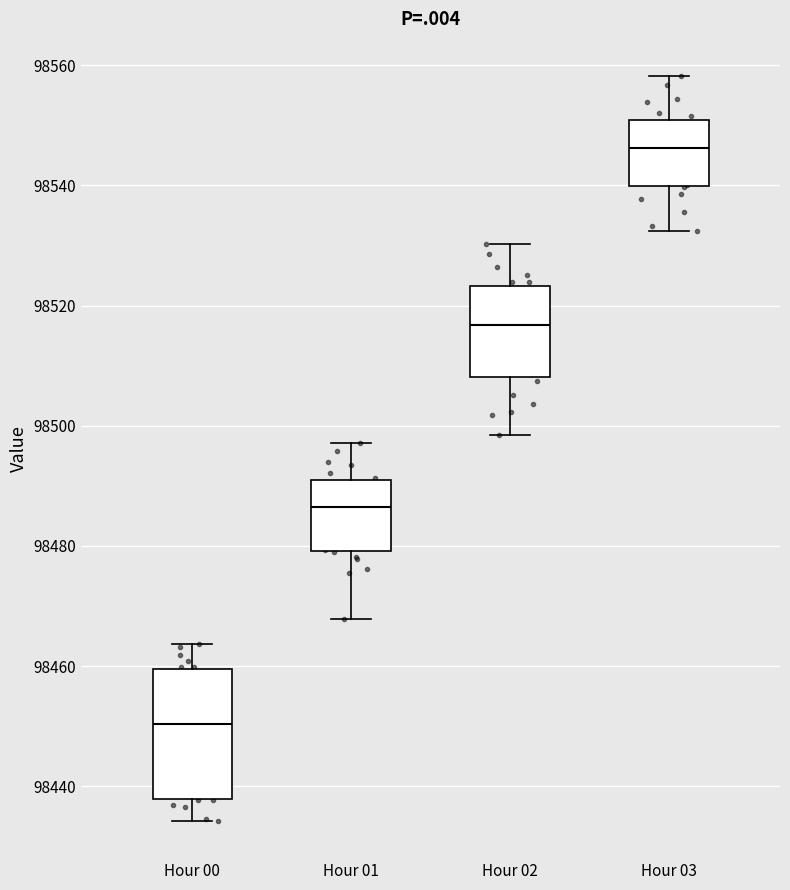

Where does the median line of the box for Hour 03 sit on the y-axis? The values are not printed on the chart, so give them approximately, as read against the axis.

98546